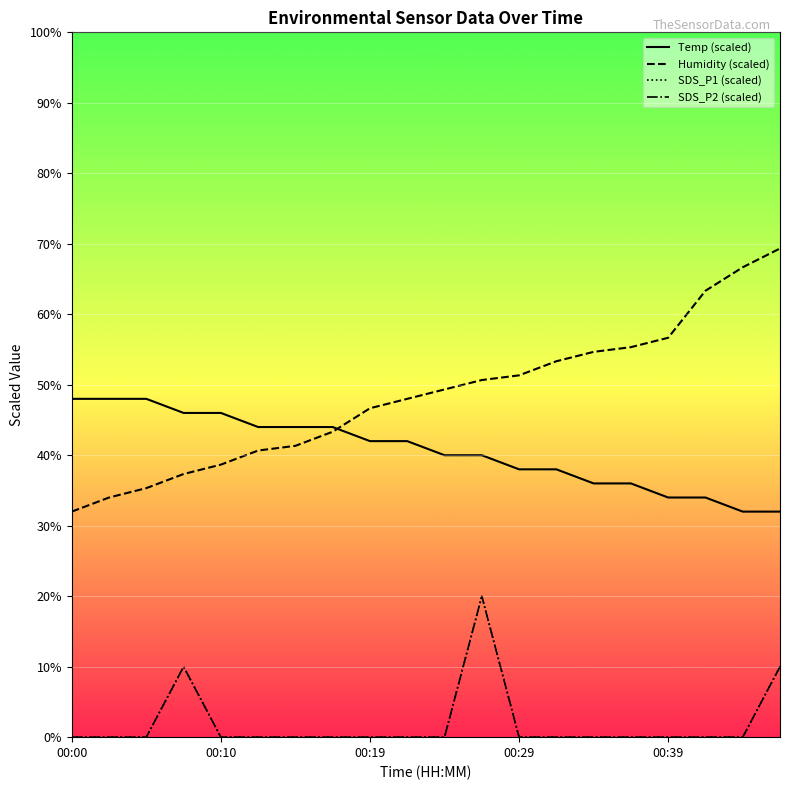

Is it true that SDS_P2 (scaled) equals 10.7 at 9?

False